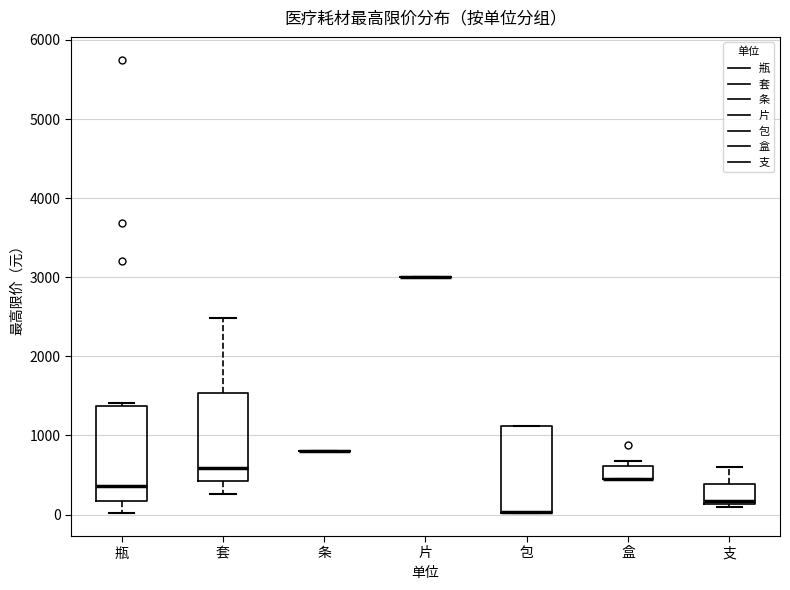

Reading left to right, transcribe this box plot: for each box, give where its median line is, the range the box spans, and where its two whiskers end, as read against the y-axis. The values are not printed on the chart, so give them approximately, as read against the axis.

瓶: median 400, box 200 to 1400, whiskers 0 to 1400 (just above the box's upper edge)
套: median 600, box 400 to 1500, whiskers 300 to 2500
条: box collapsed to a line at 800, whiskers 800 to 800
片: box collapsed to a line at 3000, whiskers 3000 to 3000
包: median 0 (drawn on the box's lower edge), box 0 to 1100, whiskers 0 to 1100
盒: median 500 (drawn on the box's lower edge), box 500 to 600, whiskers 500 to 700
支: median 200, box 100 to 400, whiskers 100 (just below the box's lower edge) to 600